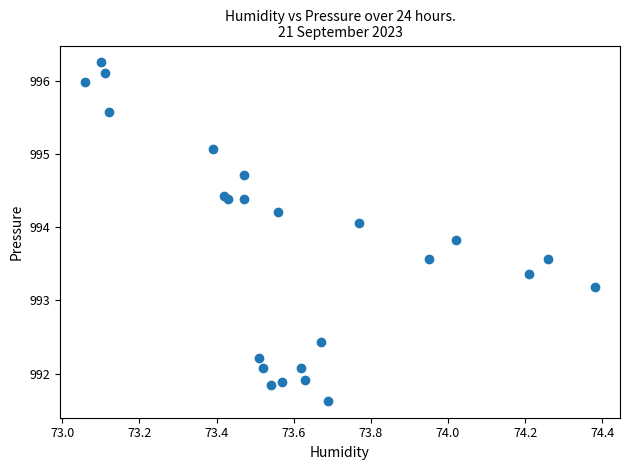

What Y value in the scatter plot is closest to 993?

993.2